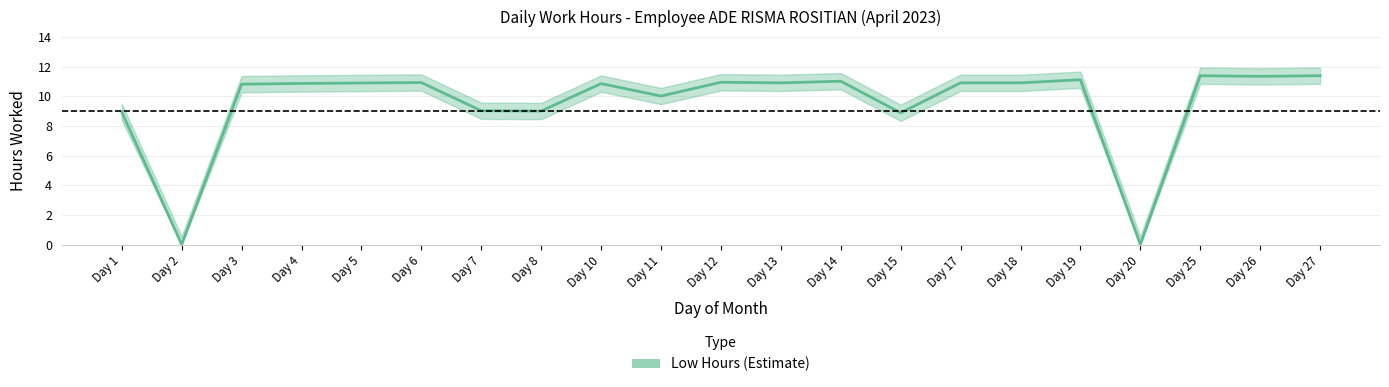

The value at Day 20 is 7.0. True or false?

False